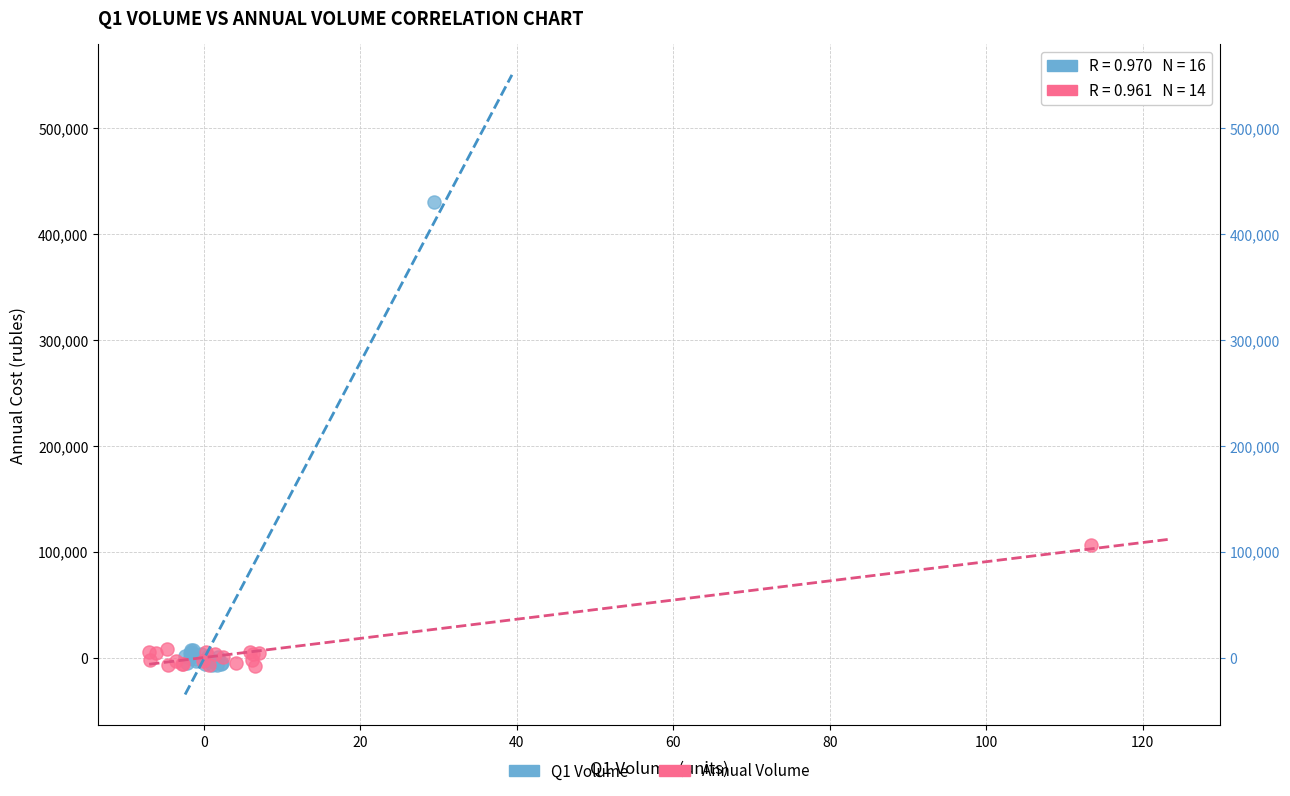

Which series has the largest Y range (max minus min)?

Q1 Volume